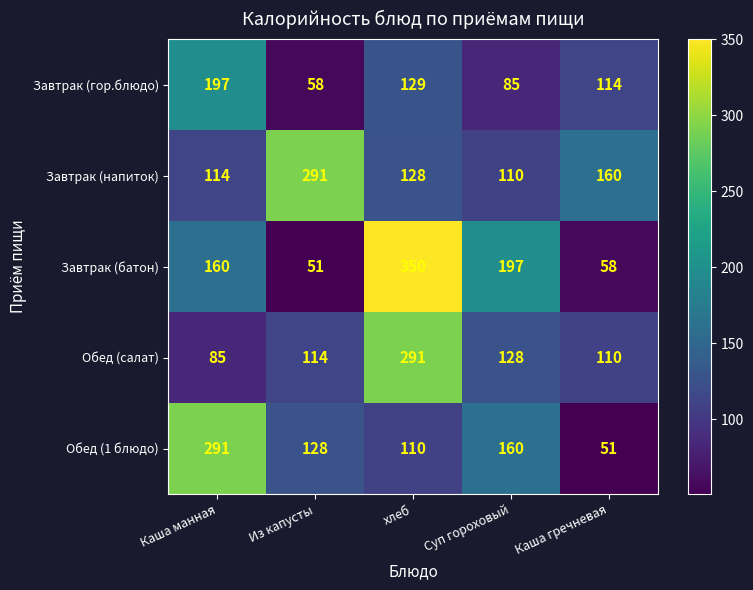

At which label is Завтрак (батон) closest to 200?

Суп гороховый